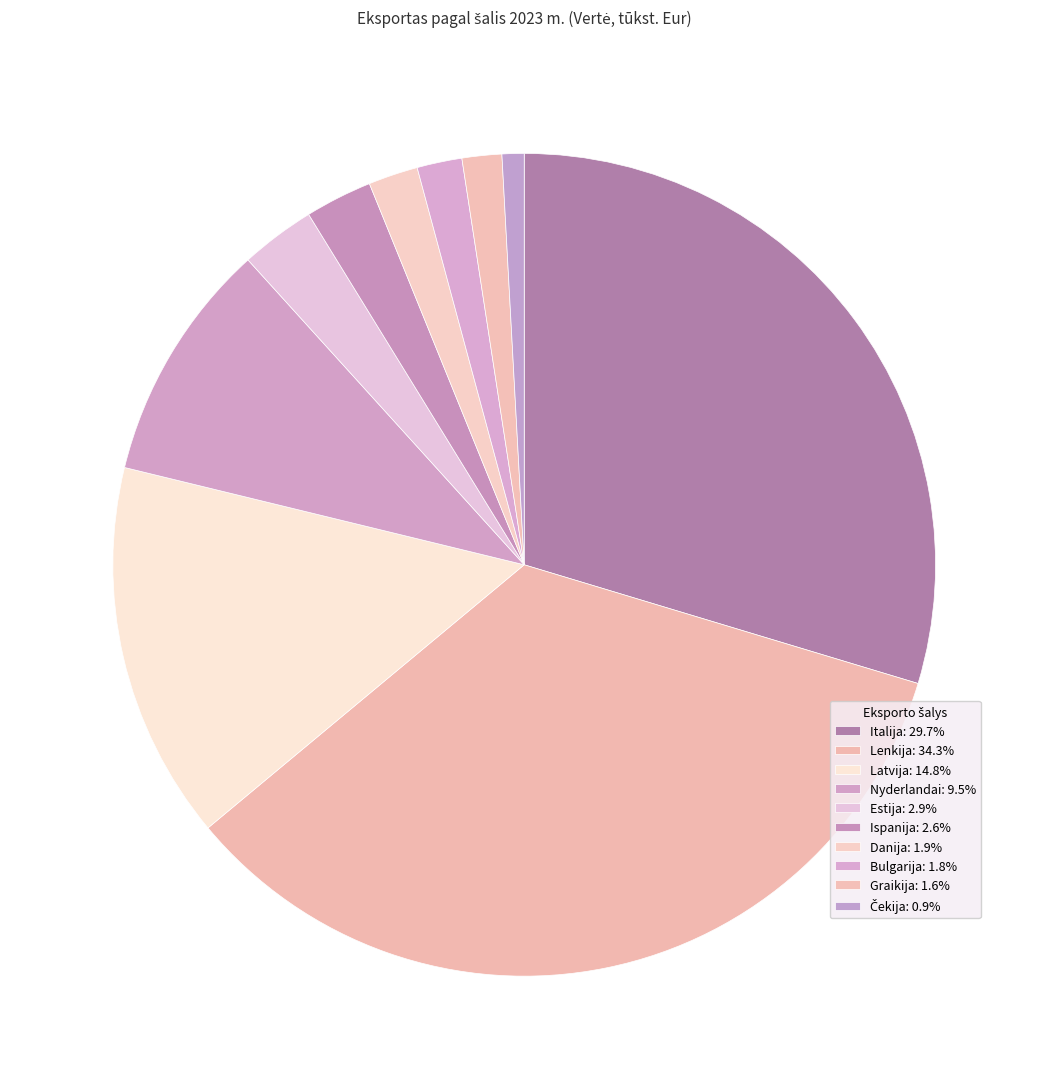

Is Lenkija the majority of the pie?

No